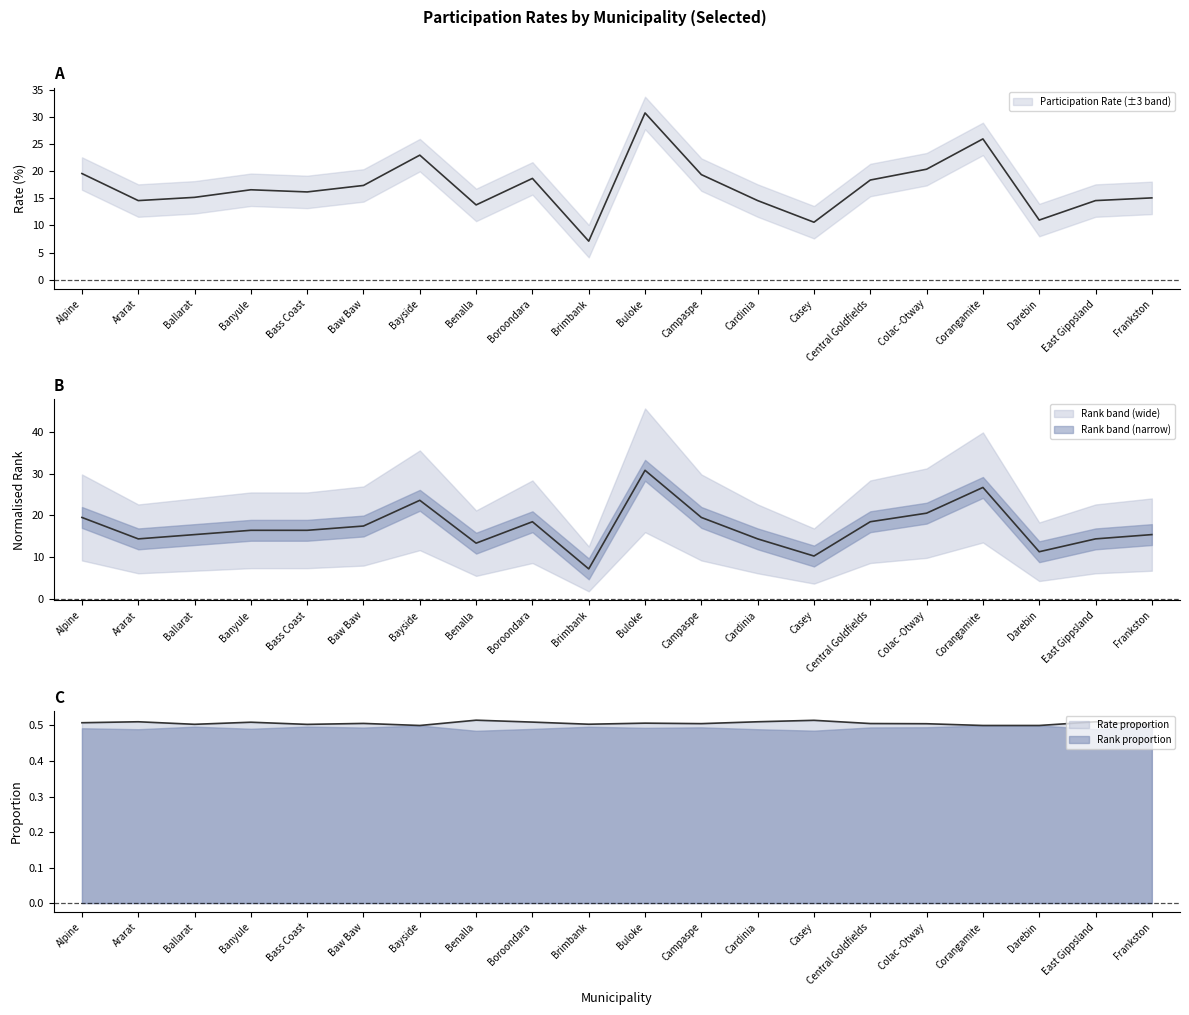

What is the total value across all series at Alpine?

39.1